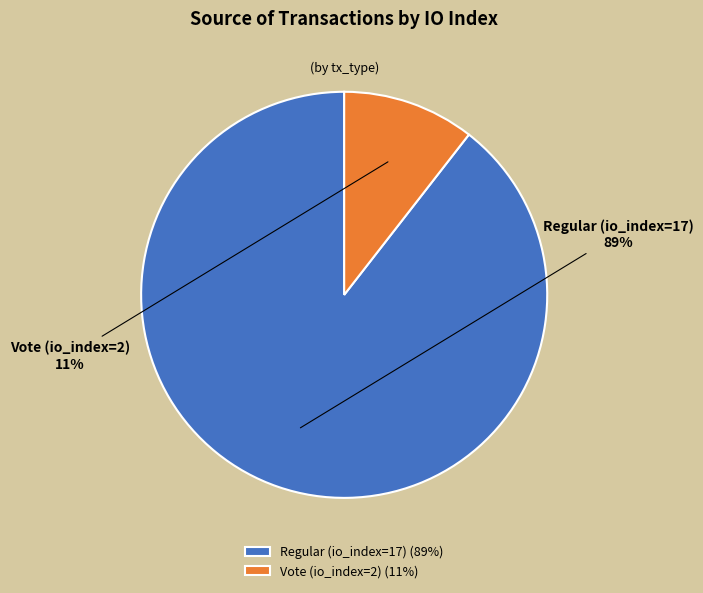

True or false: Regular (io_index=17) accounts for 99% of the total.

False